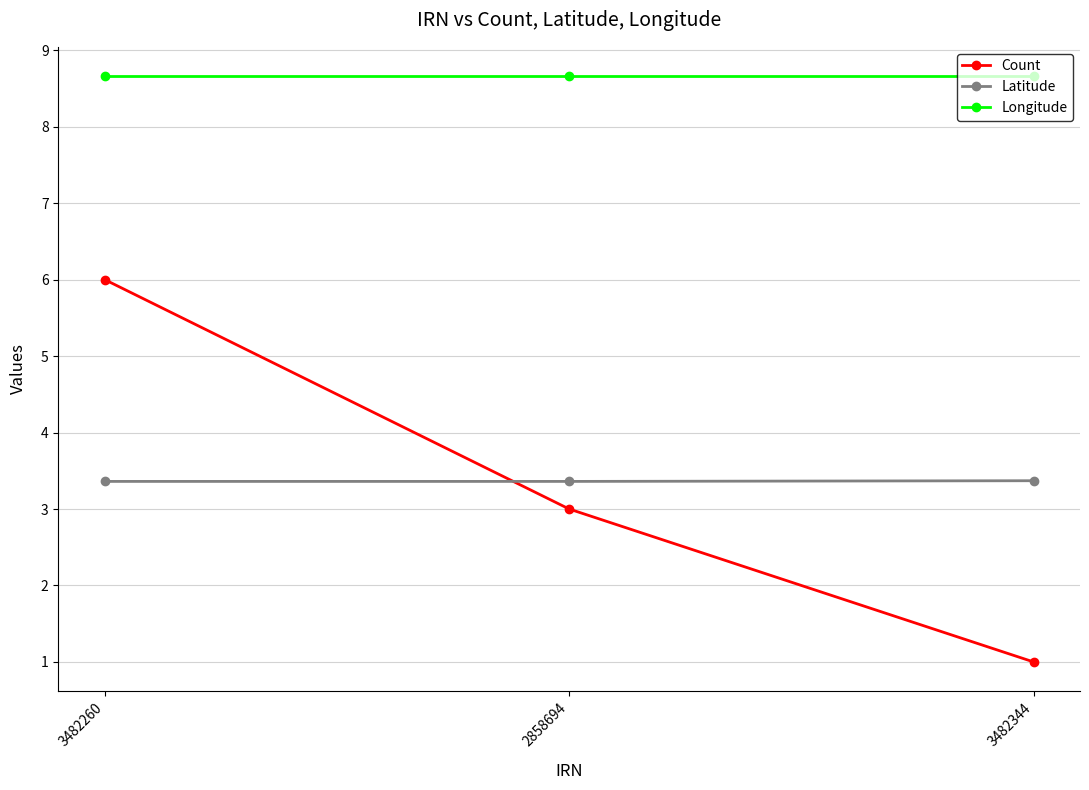

Is it true that Count equals 3.0 at 2858694?

True